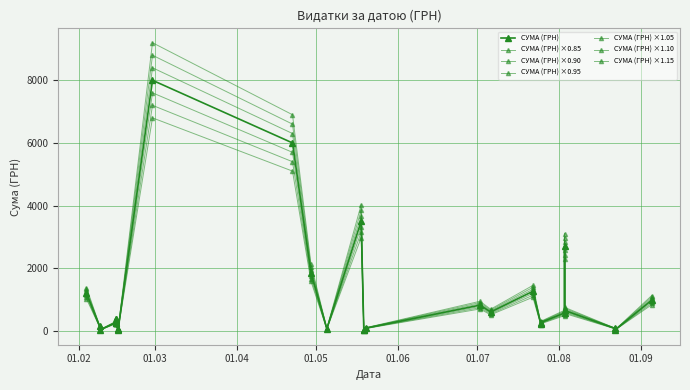

How many points are lower than both their immediate neighbors (excluding endpoints)?

6